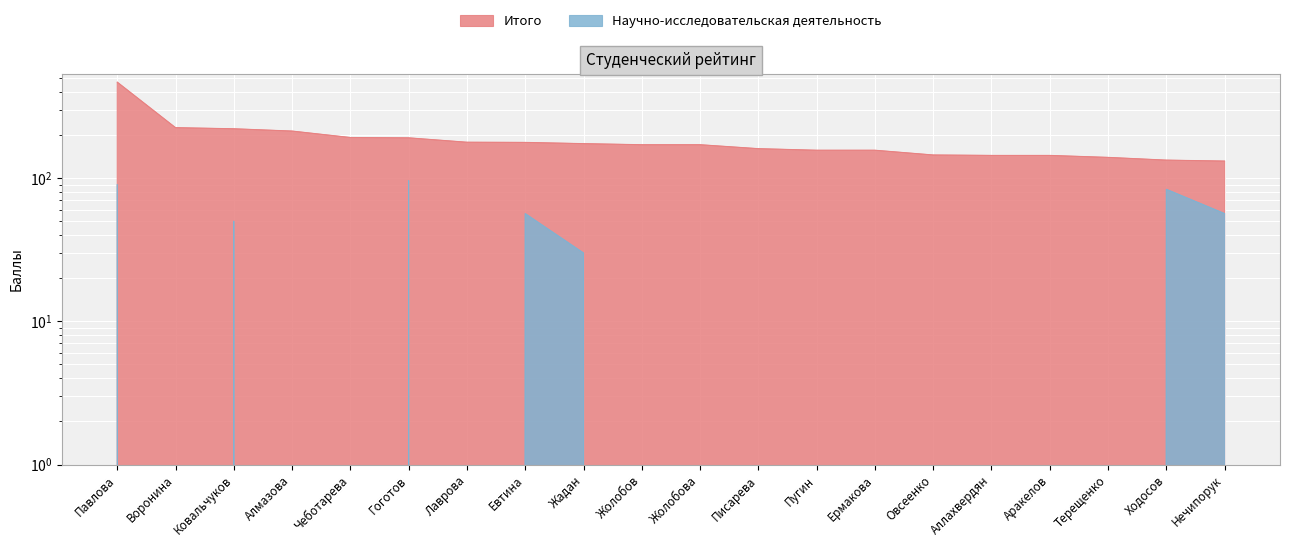

How many data points does each series have?

20